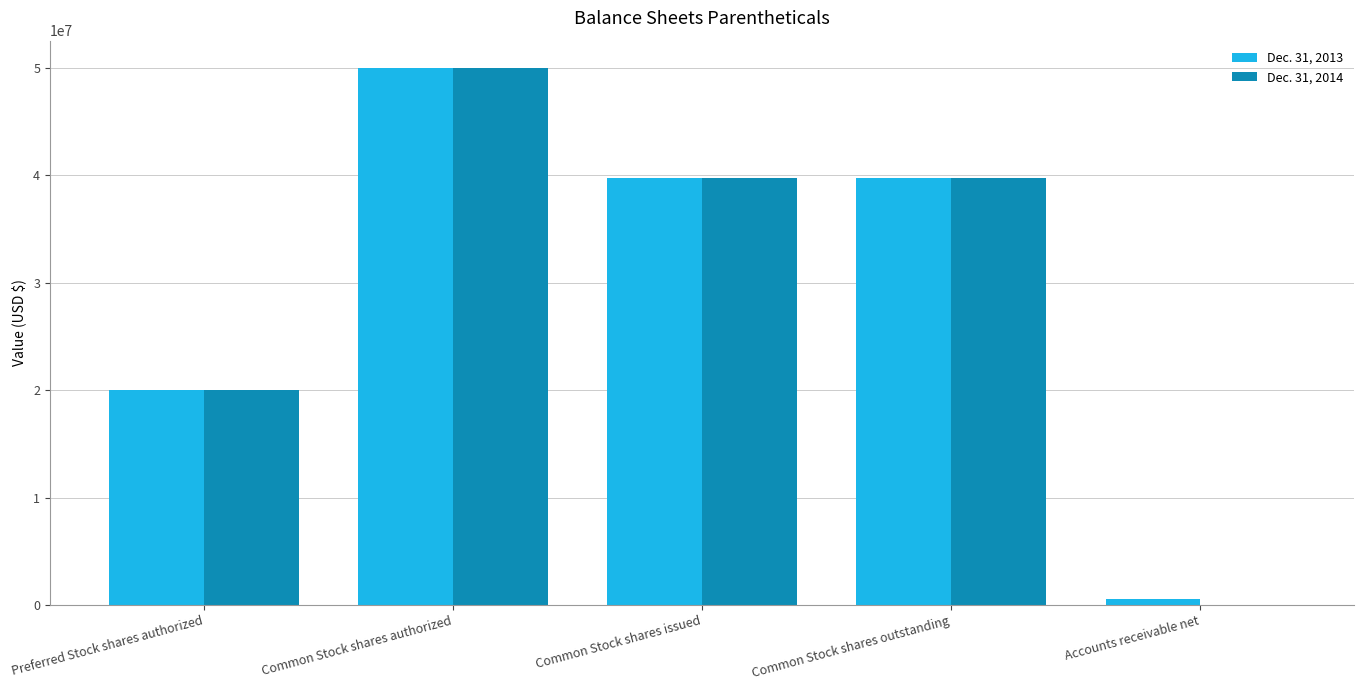

Which category has the highest value in the Dec. 31, 2013 series?

Common Stock shares authorized